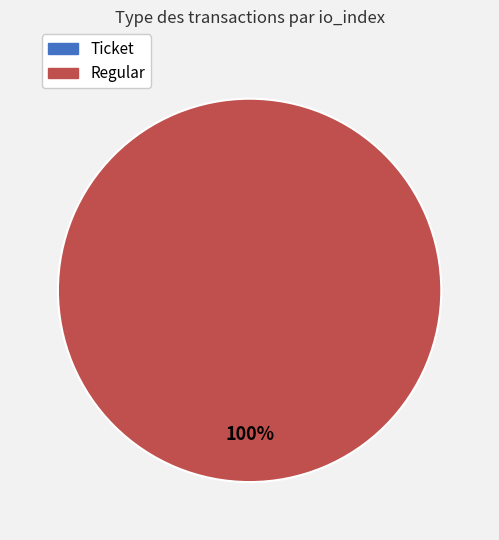

To the nearest percent, what is the average slice percentage?

50%